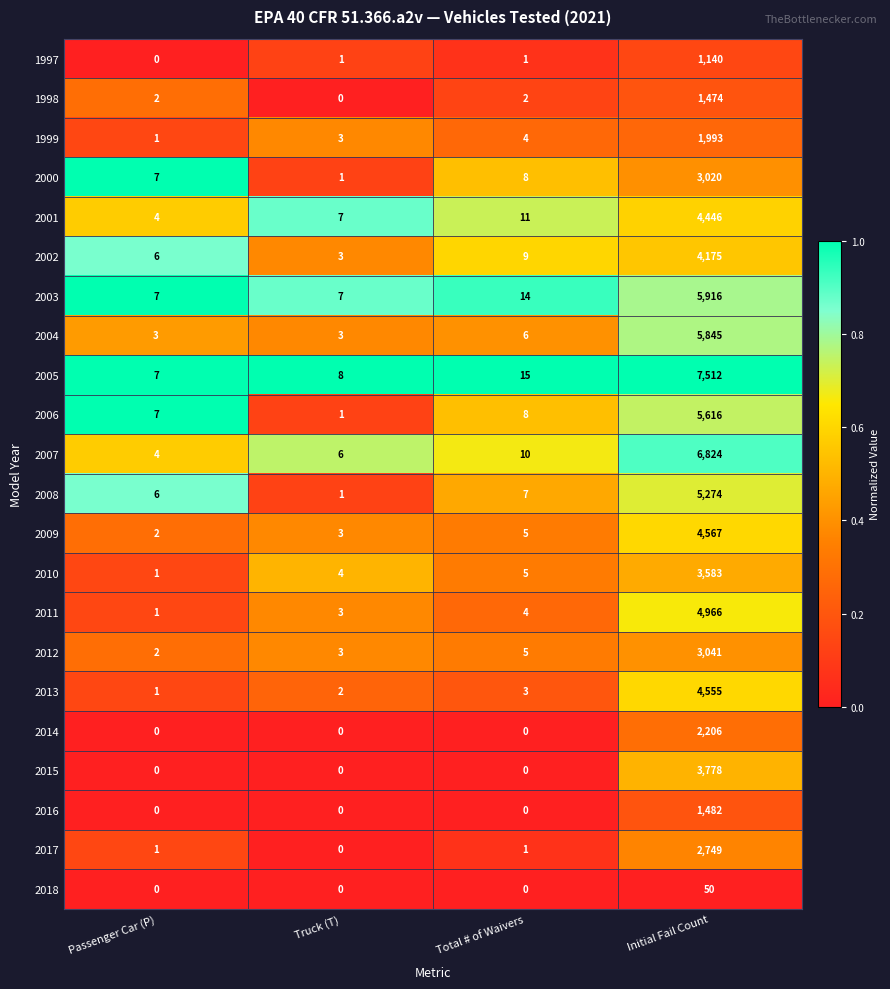

What is the difference between the maximum and minimum values in the 2008 series?

5273